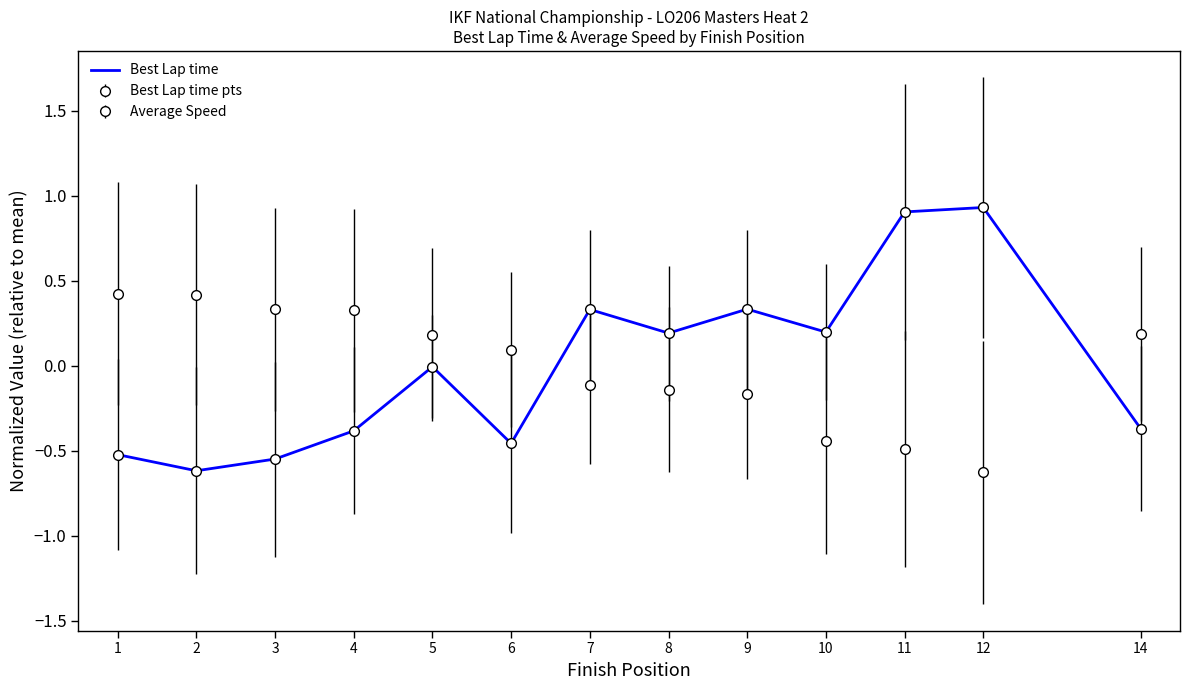

Which label corresponds to the smallest value in the chart?

2